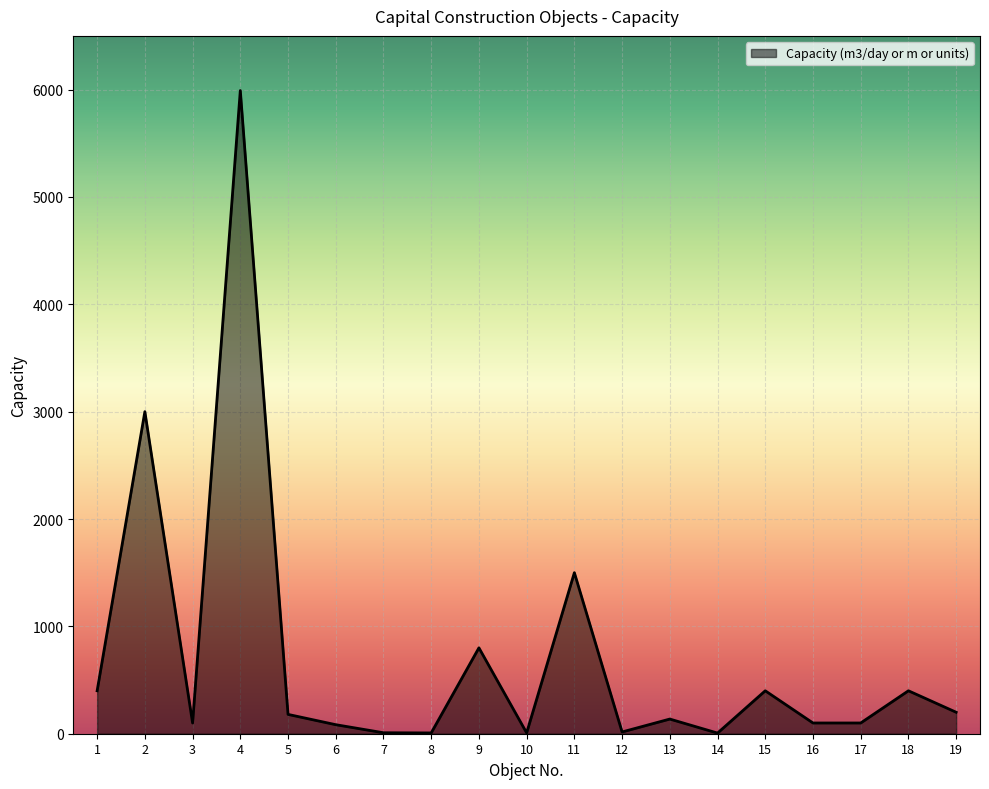

What is the difference between the maximum and minimum values?

5985.0